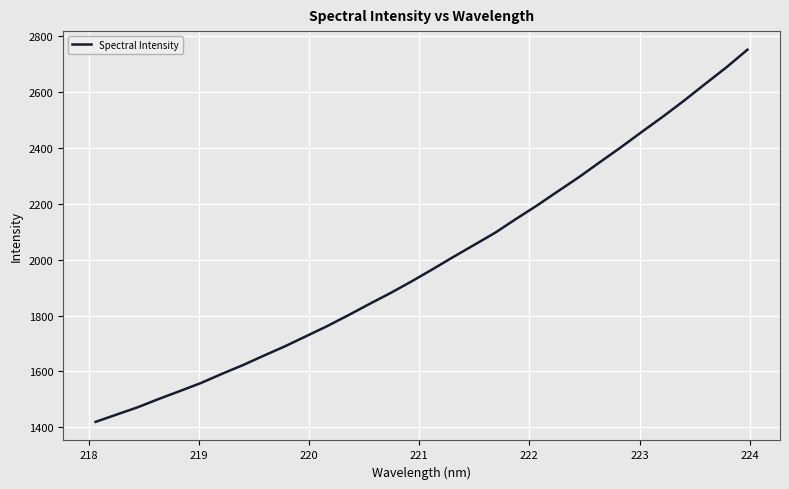

How many lines are shown in the chart?

1